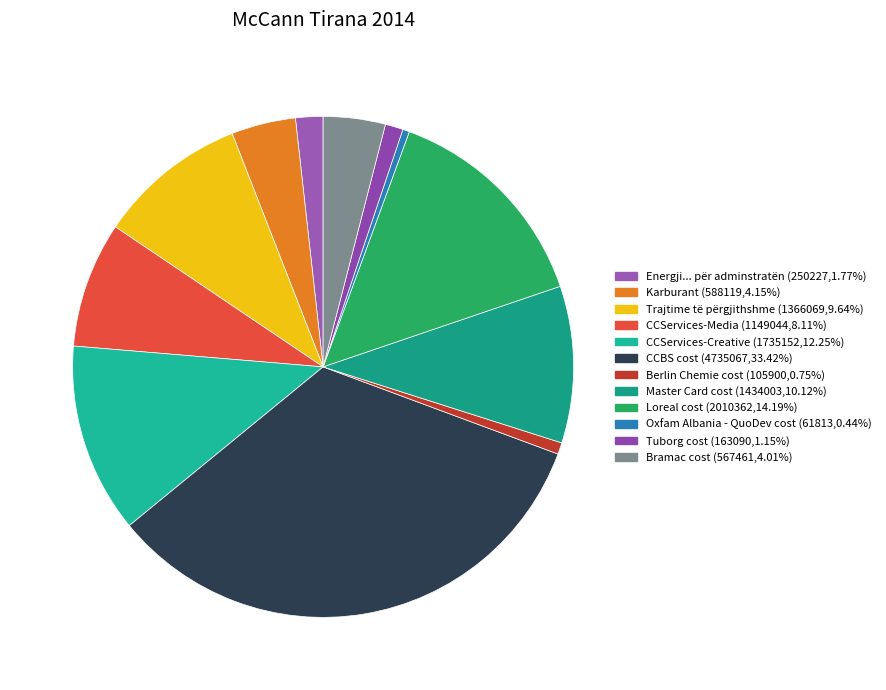

Is the sum of Bramac cost and Trajtime të përgjithshme greater than half?

No